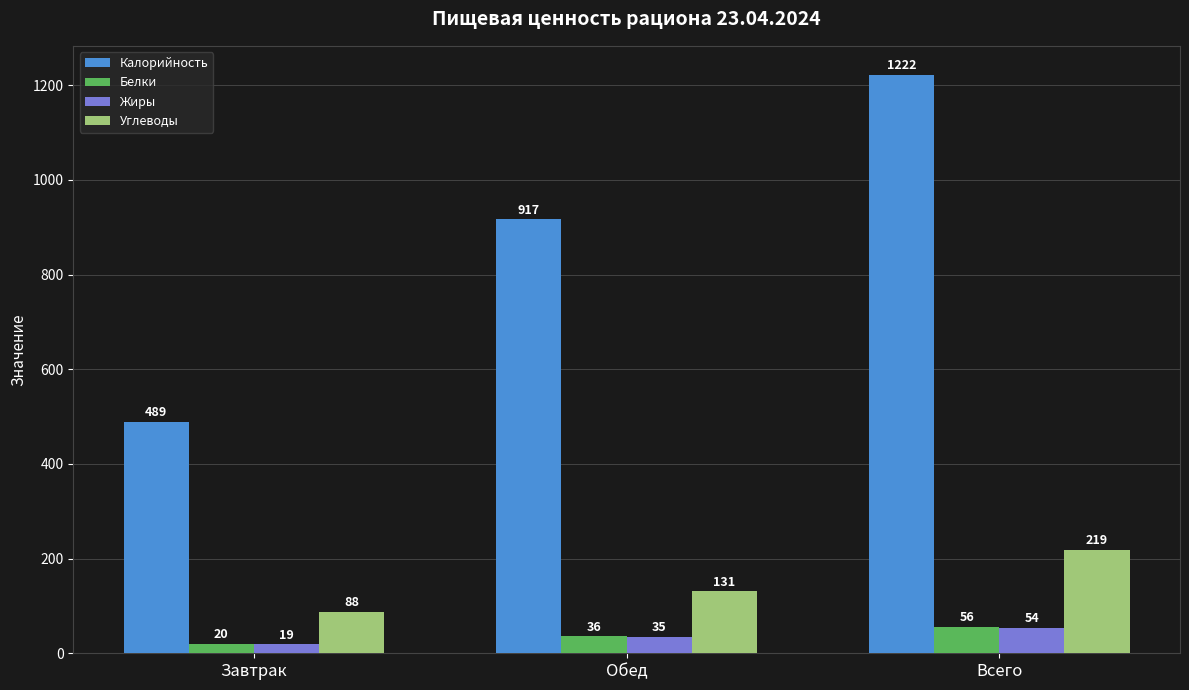

What is the sum of all Жиры values?

108